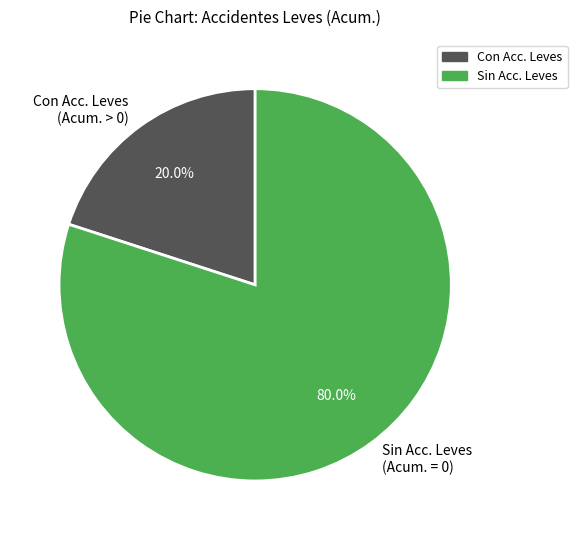

Does Sin Acc. Leves (Acum. = 0) represent more than half of the total?

Yes